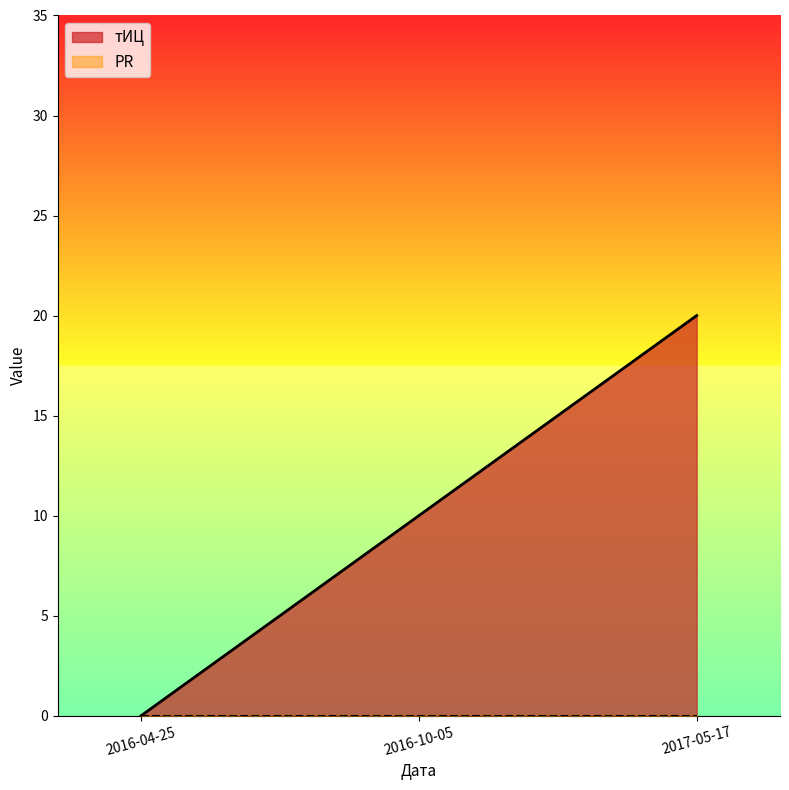

How many values are below 10?

1